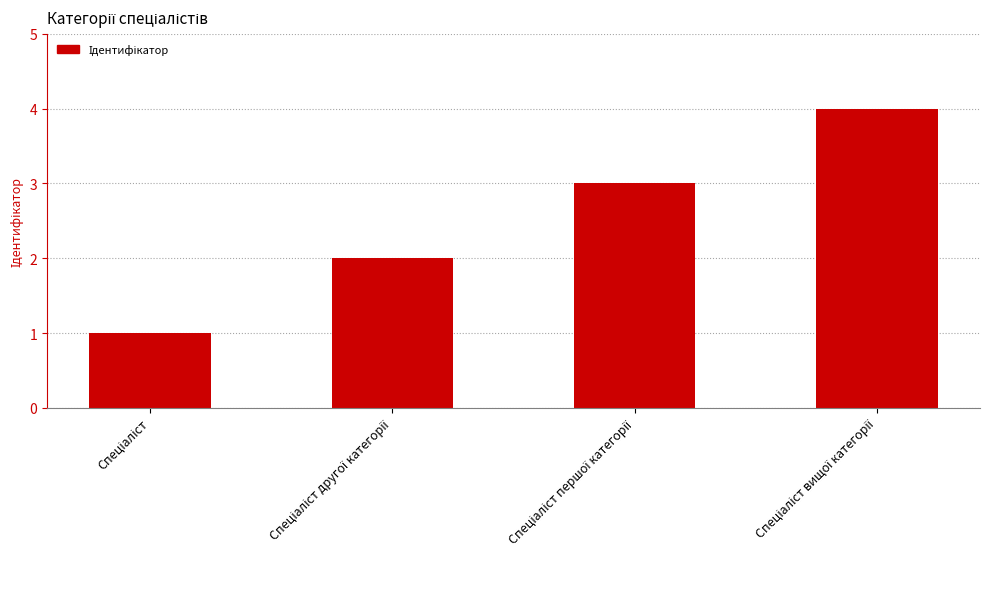

What is the greatest value displayed?

4